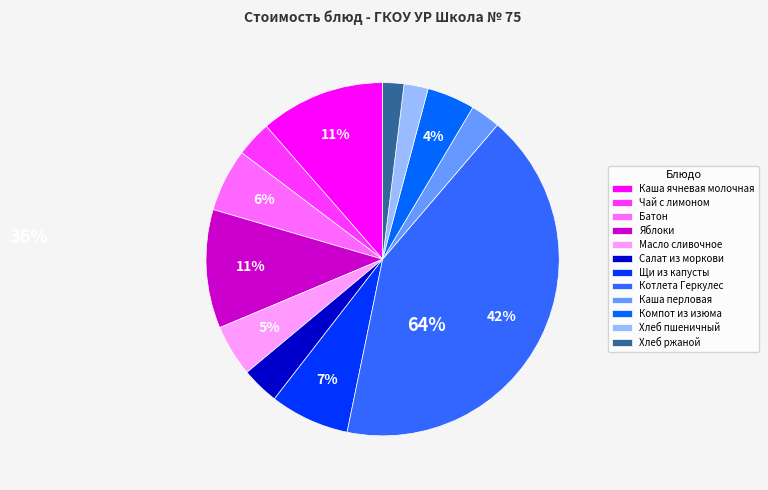

Which slice is the largest?

Котлета Геркулес